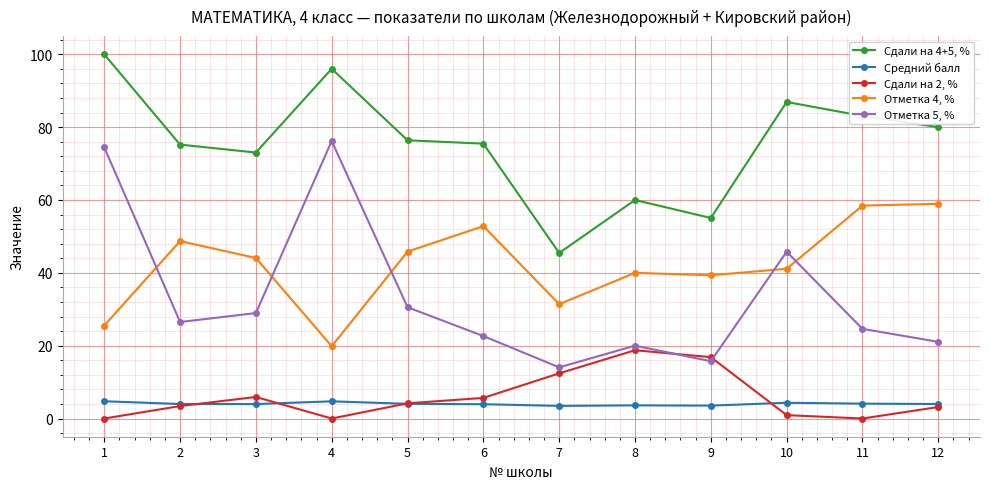

Where is the first local maximum for Сдали на 4+5, %?

4